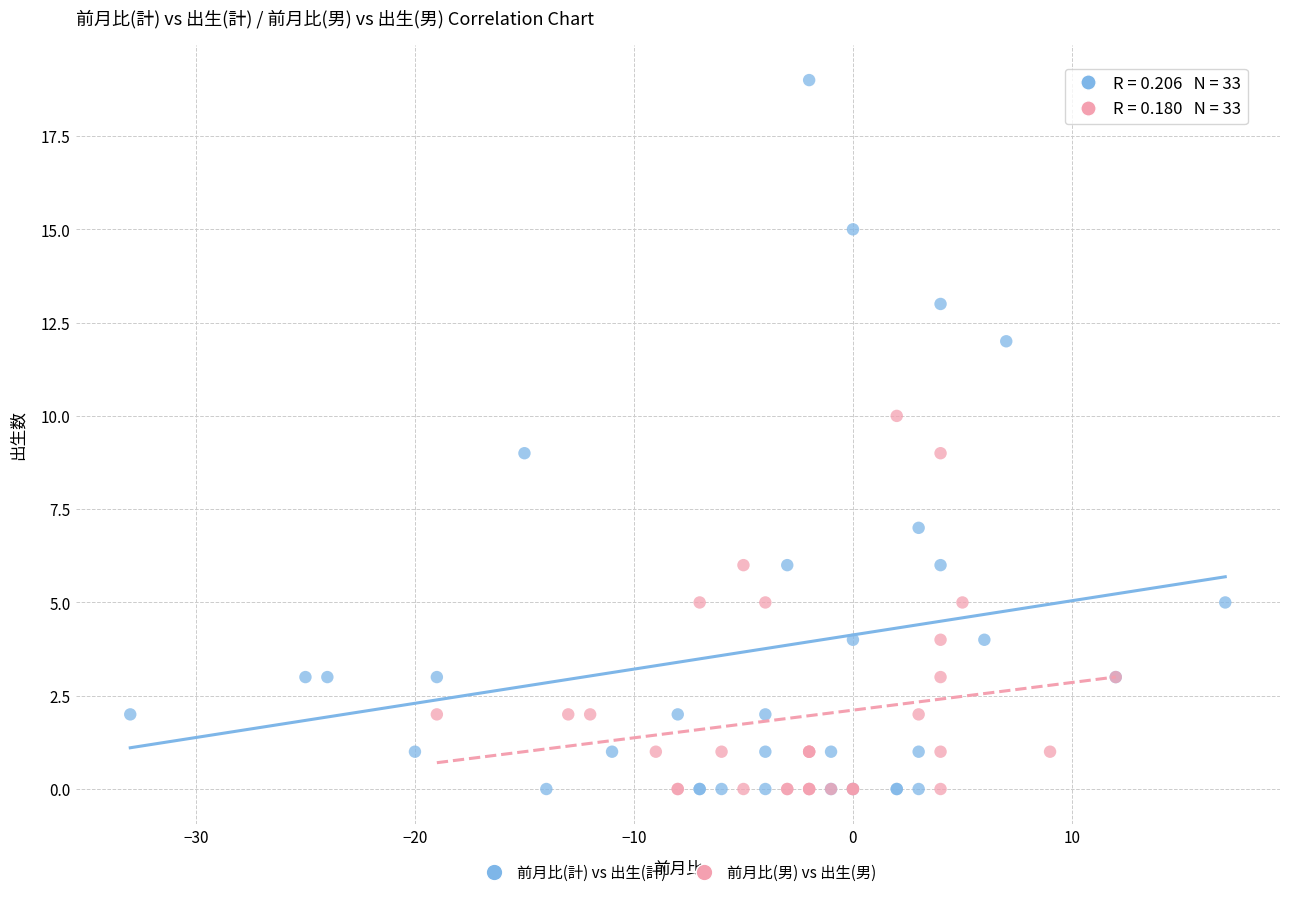

What are all the series names shown in the legend?

前月比(計) vs 出生(計), 前月比(男) vs 出生(男)